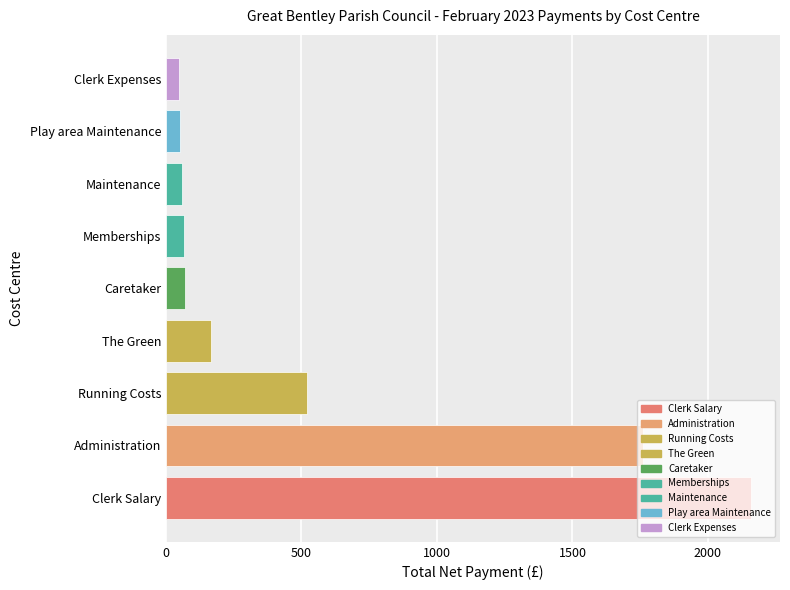

The value at The Green is 165.8. True or false?

True